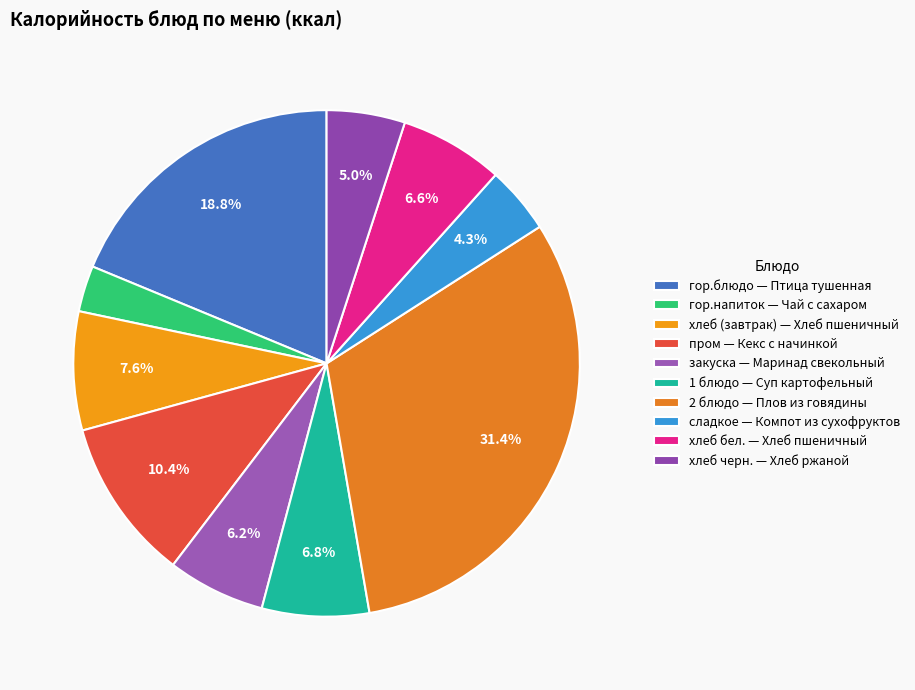

Which slice is the largest?

2 блюдо — Плов из говядины